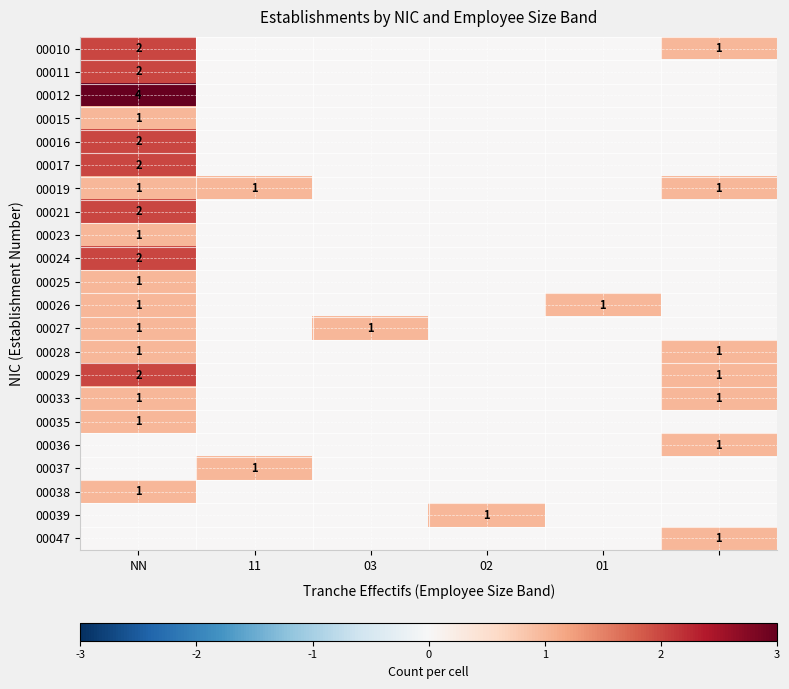

True or false: 00025 has a value of 2 at NN.

False